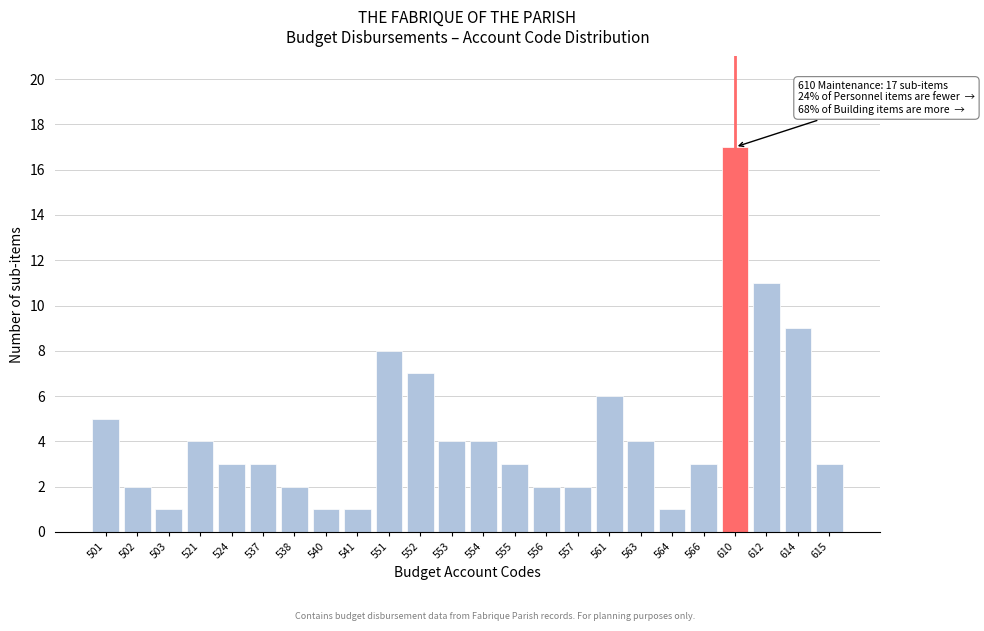

Reading right to left, extract all data points from this chart.

615=3	614=9	612=11	610=17	566=3	564=1	563=4	561=6	557=2	556=2	555=3	554=4	553=4	552=7	551=8	541=1	540=1	538=2	537=3	524=3	521=4	503=1	502=2	501=5